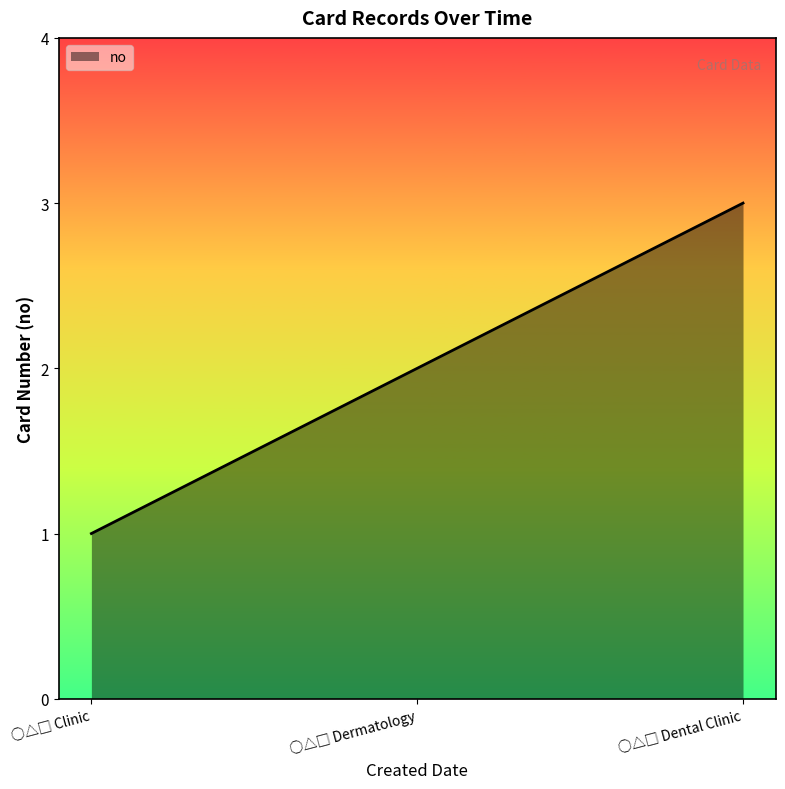

Does the chart display data point markers on the line(s)?

No